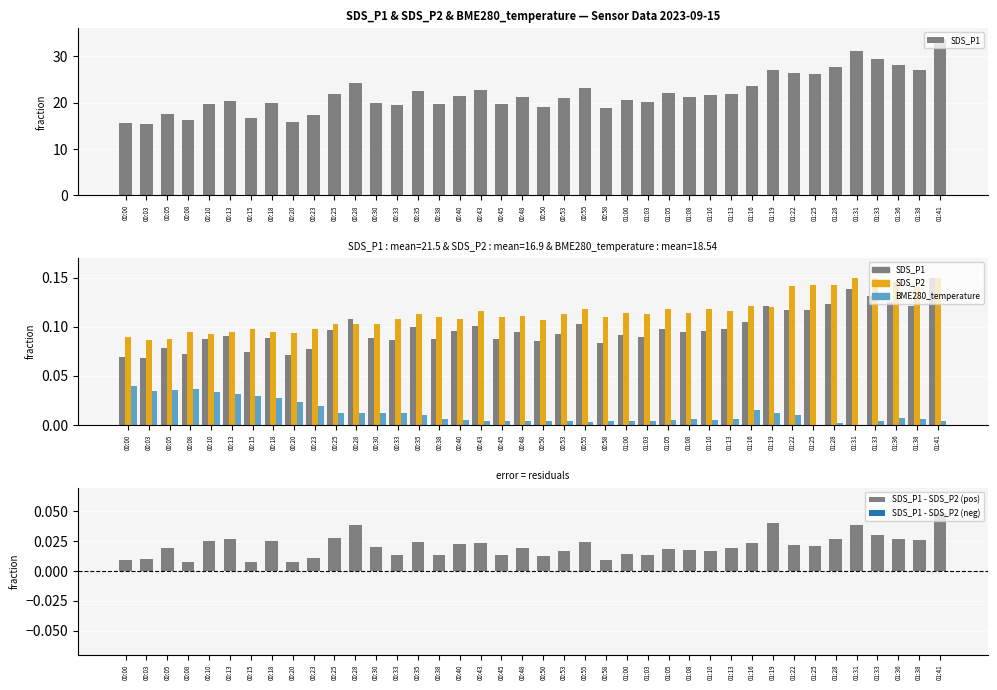

At which category is the sum across all series the highest?

01:41